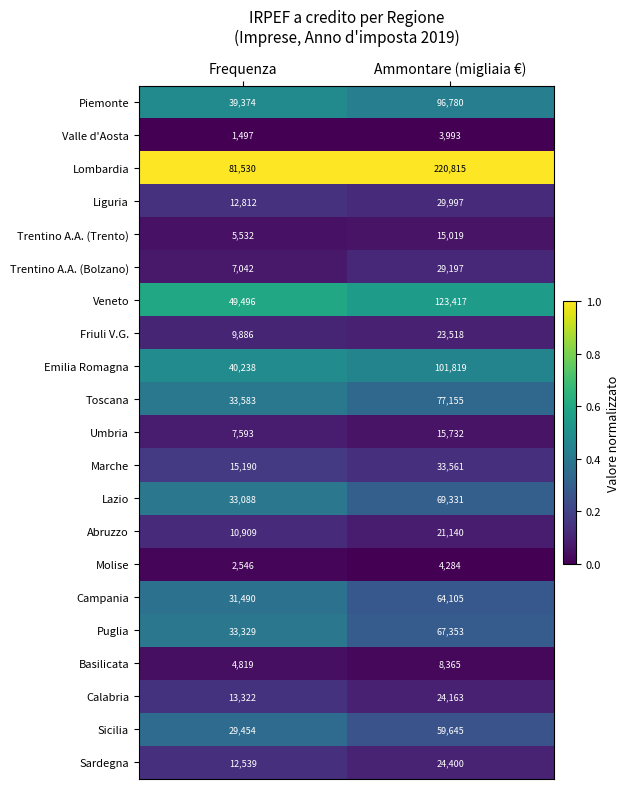

The Basilicata series shows 2025 at Frequenza. True or false?

False